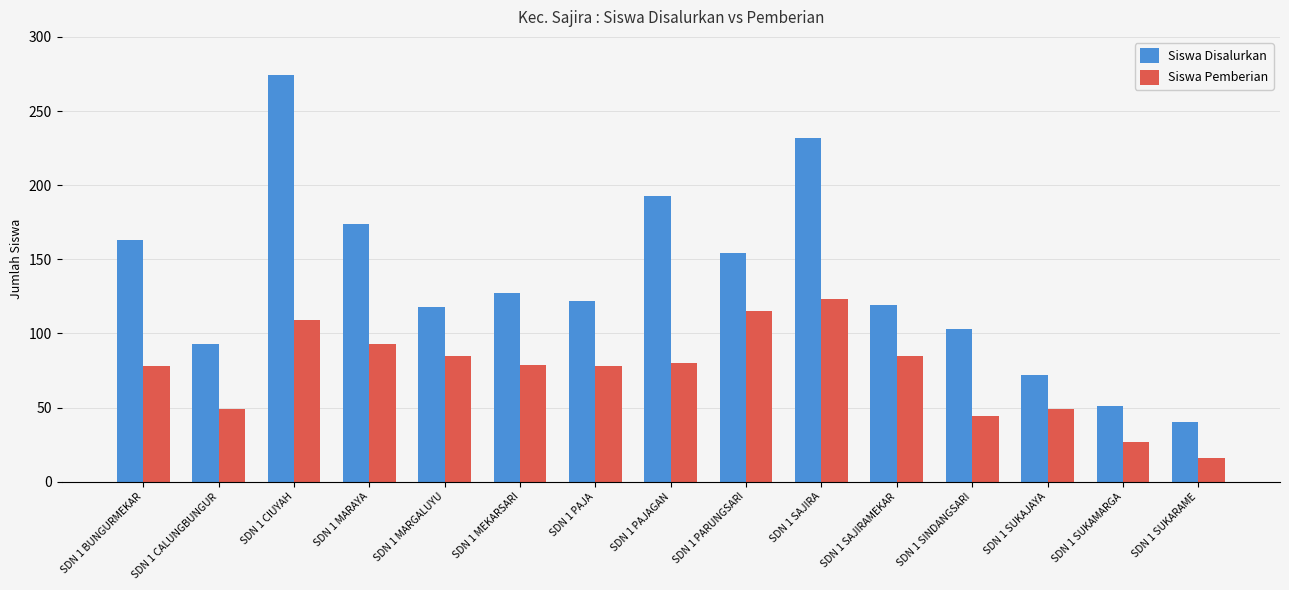

What position from the right is SDN 1 BUNGURMEKAR?

15